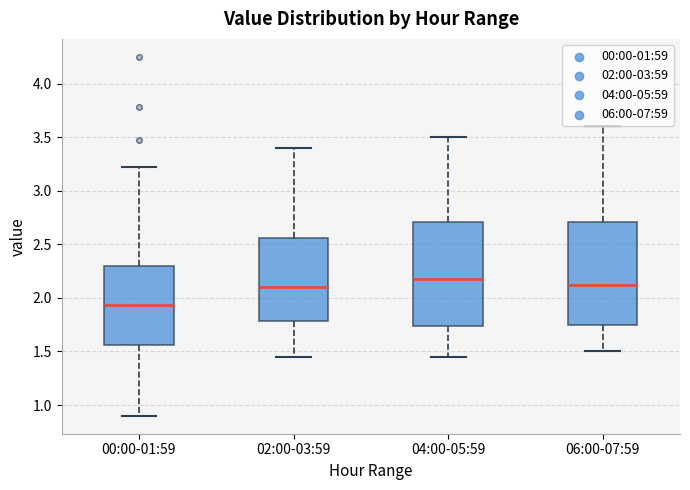

Reading left to right, read every box against the y-axis: the position of its median line, the range the box covers, and the ends of its whiskers. The values are not printed on the chart, so give them approximately, as read against the axis.

00:00-01:59: median 1.95, box 1.55 to 2.30, whiskers 0.90 to 3.20
02:00-03:59: median 2.10, box 1.80 to 2.55, whiskers 1.45 to 3.40
04:00-05:59: median 2.20, box 1.75 to 2.70, whiskers 1.45 to 3.50
06:00-07:59: median 2.15, box 1.75 to 2.70, whiskers 1.50 to 3.60